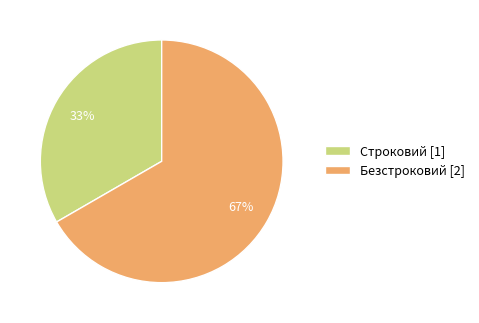

Is it true that Безстроковий is 75% of the pie?

False